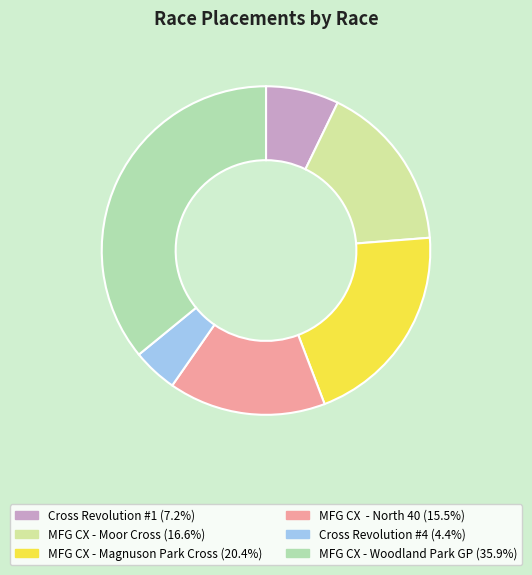

Which category has the biggest portion of the pie?

MFG CX - Woodland Park GP